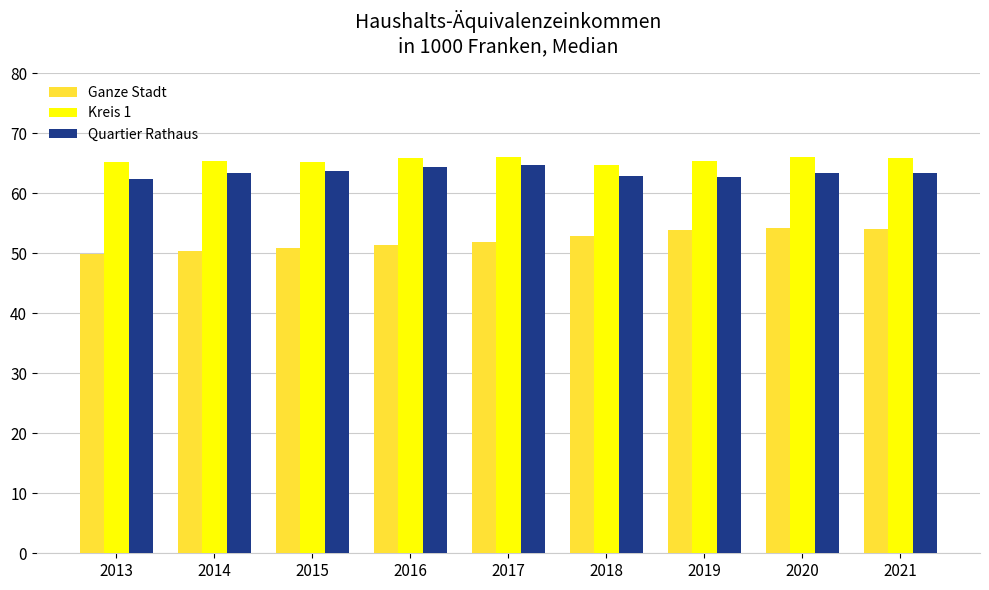

What are all the series names shown in the legend?

Ganze Stadt, Kreis 1, Quartier Rathaus